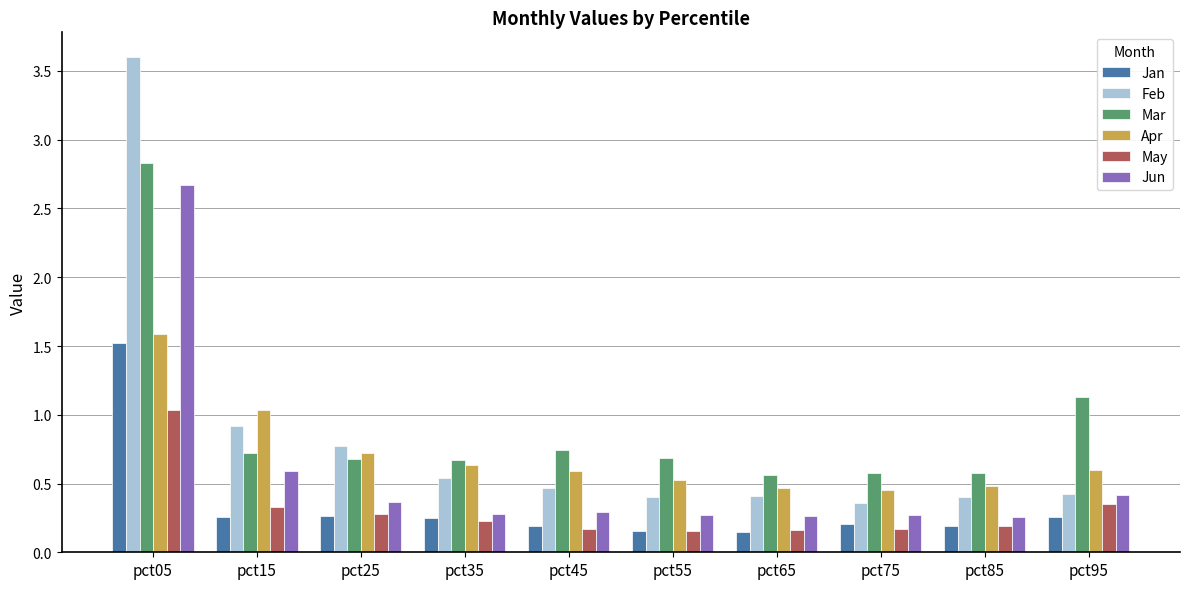

How many Jun values are between 0 and 1?

9